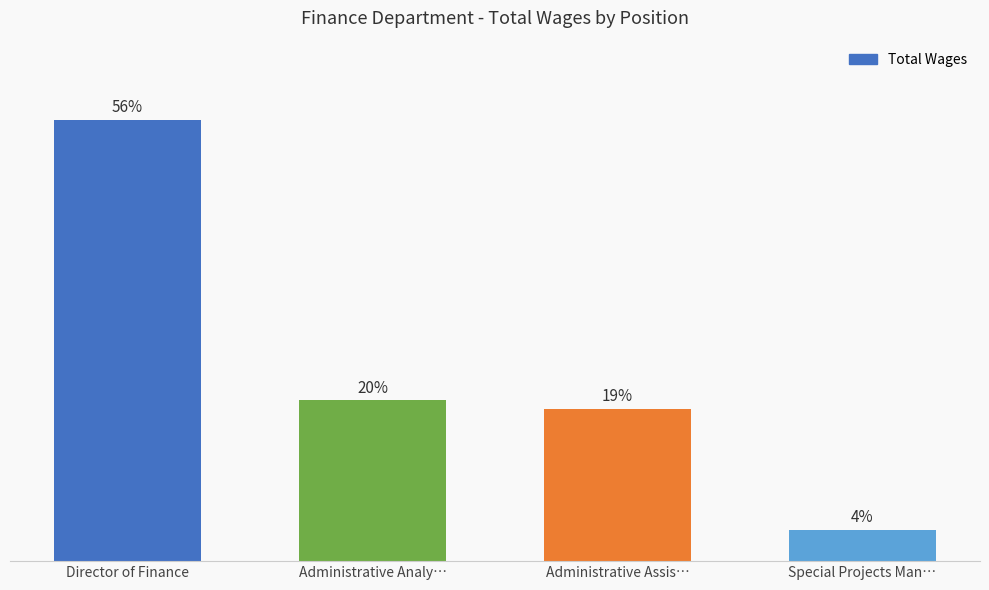

Does the chart contain any negative values?

No